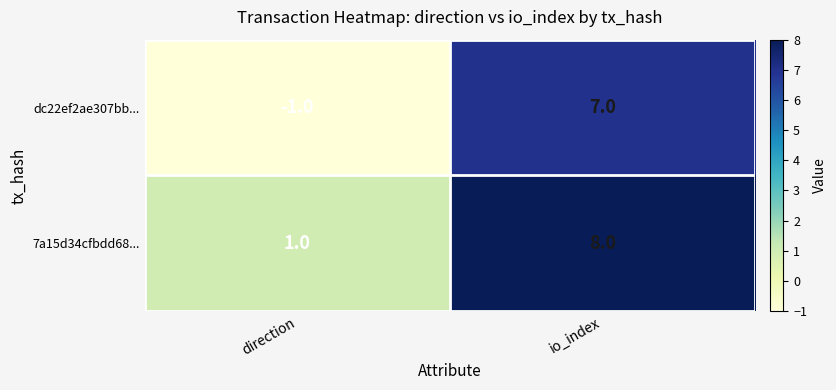

What is the highest value of the 7a15d34cfbdd68... series?

8